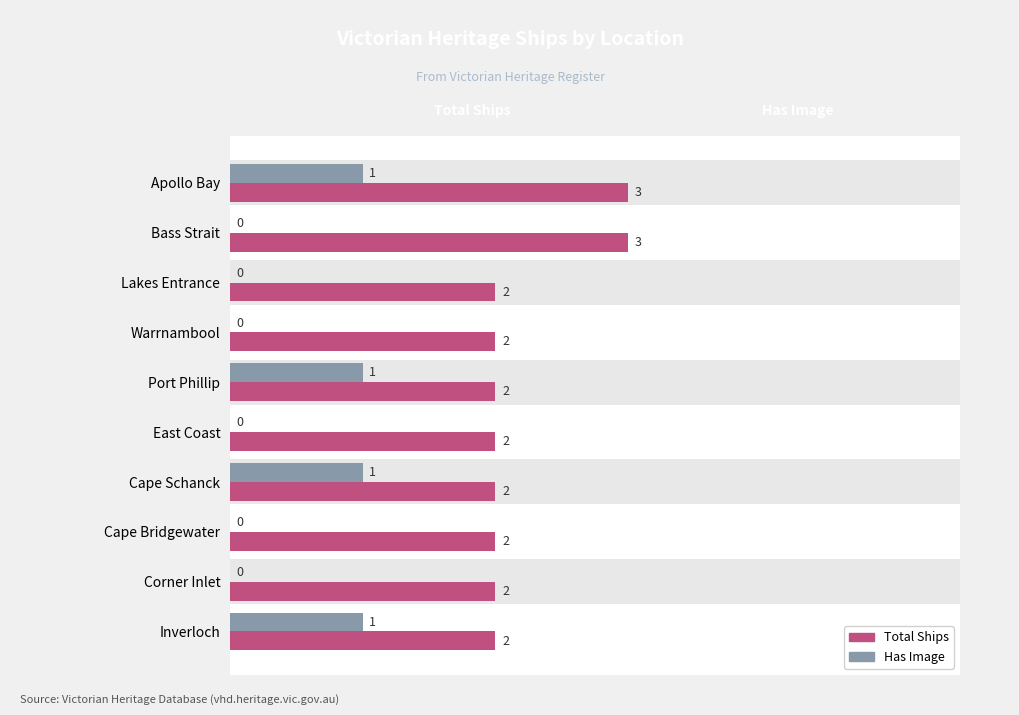

Is the value of Total Ships at East Coast greater than the value of Has Image at Inverloch?

Yes